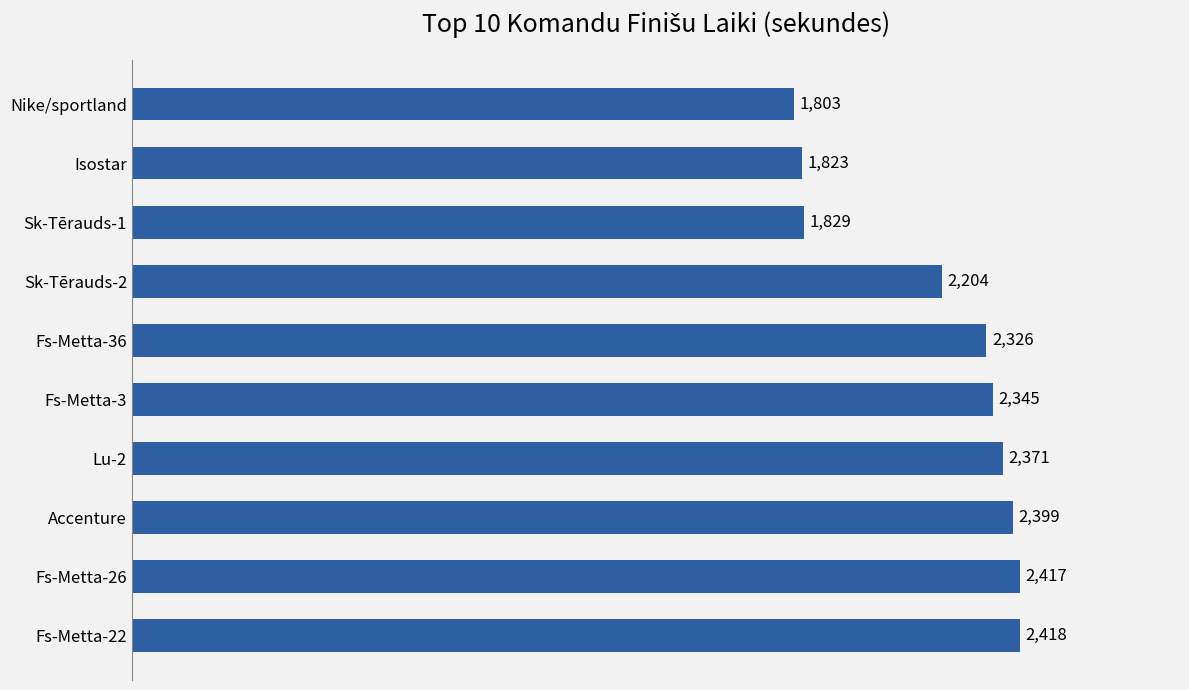

What is the average value?

2194